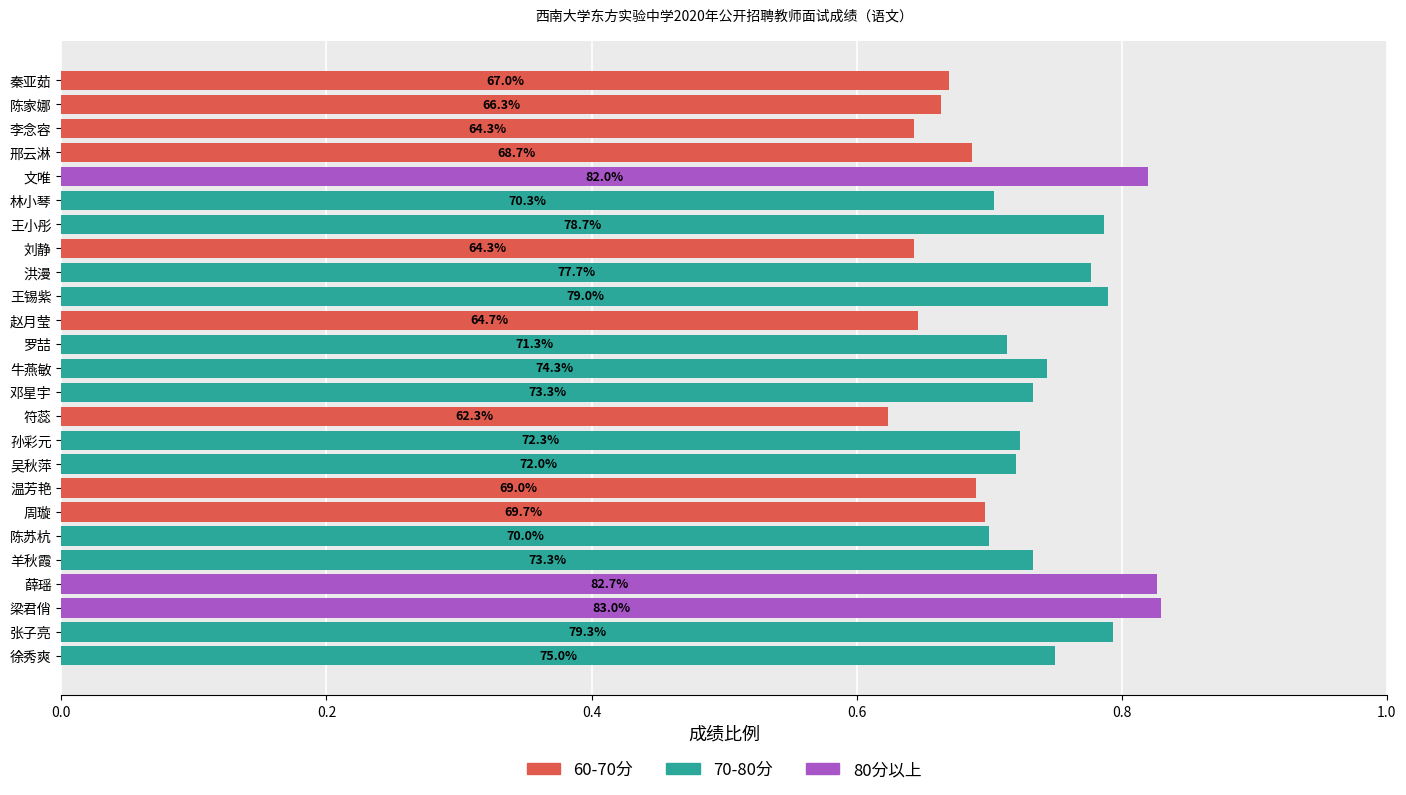

The value of 60-70分 at 秦亚茹 is 0.4. True or false?

False